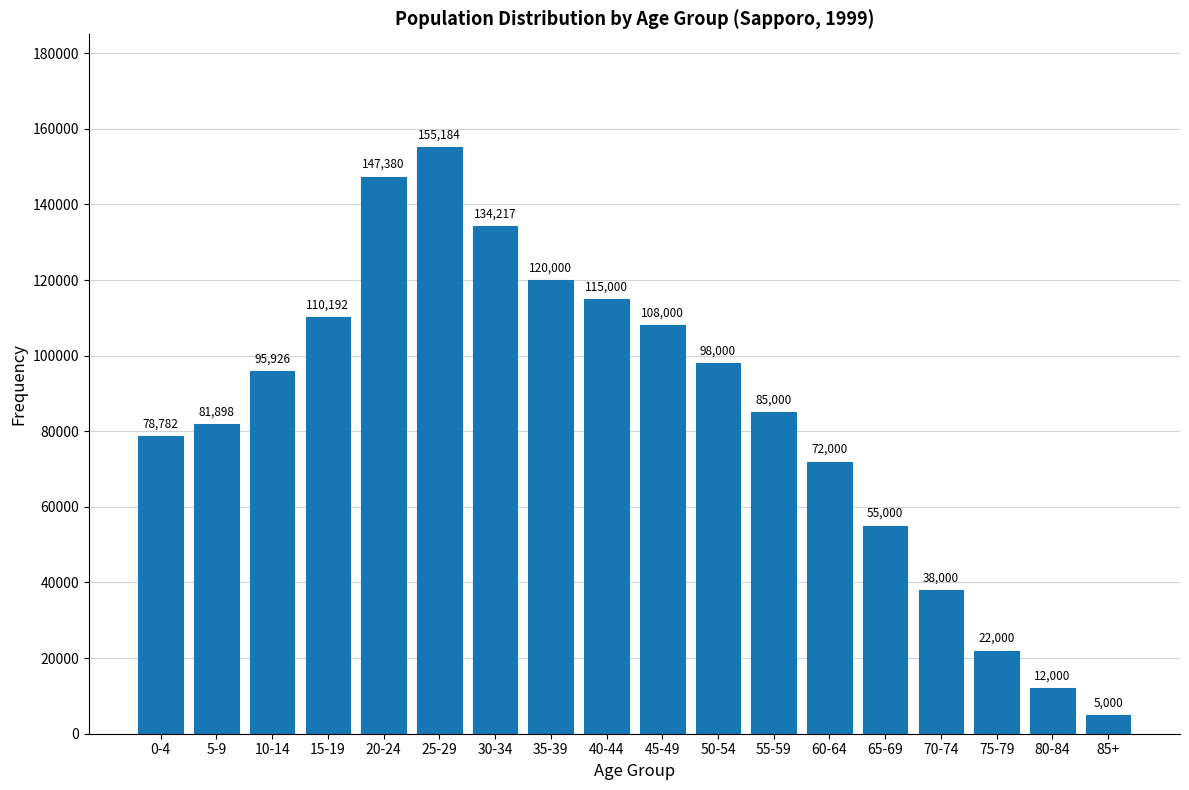

Reading right to left, transcribe all the data shown in this chart.

5000	12000	22000	38000	55000	72000	85000	98000	108000	115000	120000	134217	155184	147380	110192	95926	81898	78782